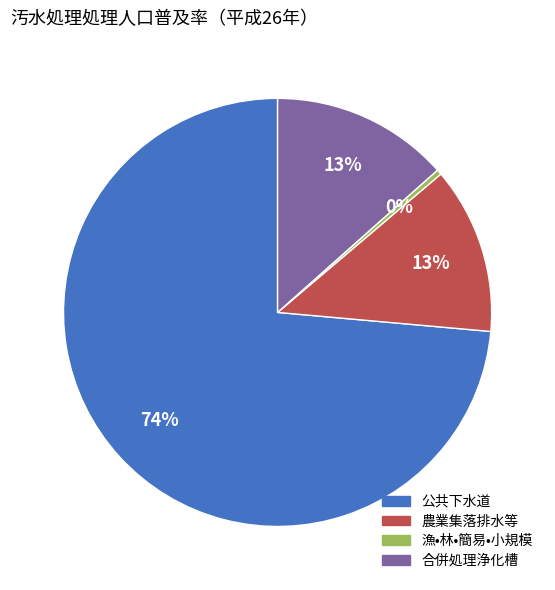

What percentage is the 合併処理浄化槽 slice, to the nearest percent?

13%